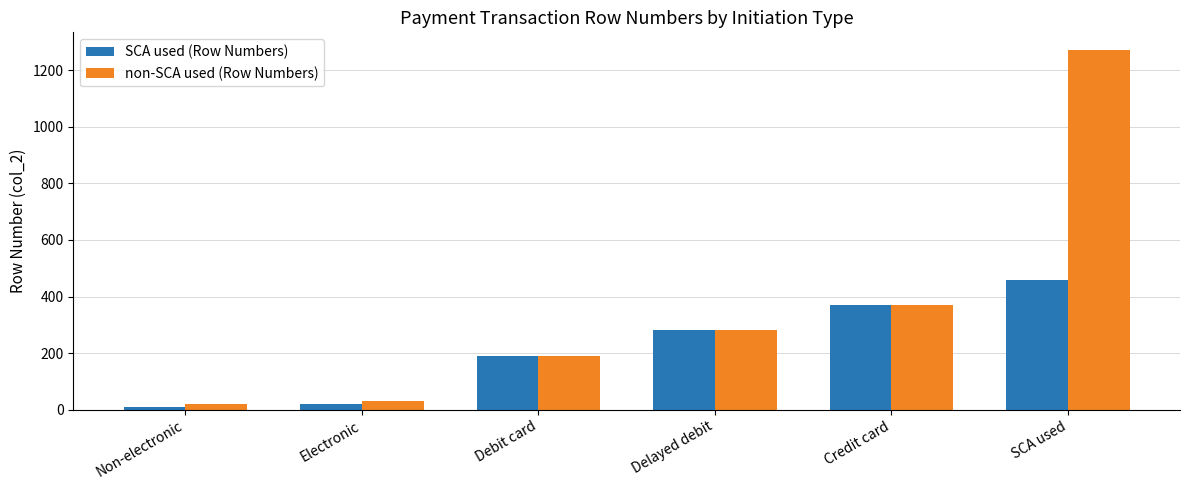

What is the spread (max minus min) of values at Non-electronic?

10